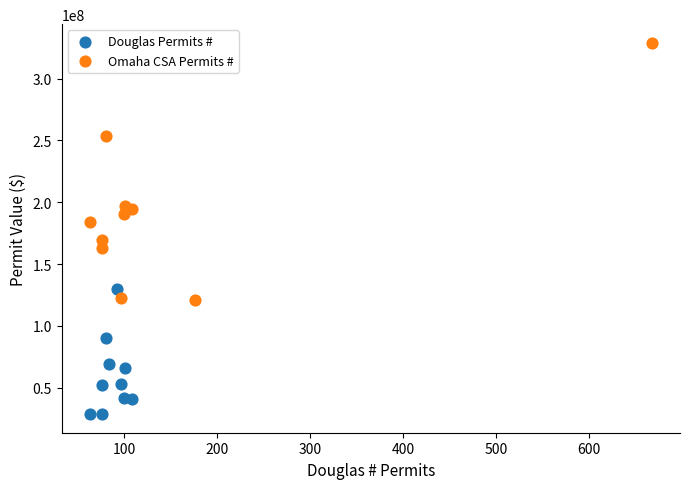

Which series has the largest Y range (max minus min)?

Omaha CSA Permits #